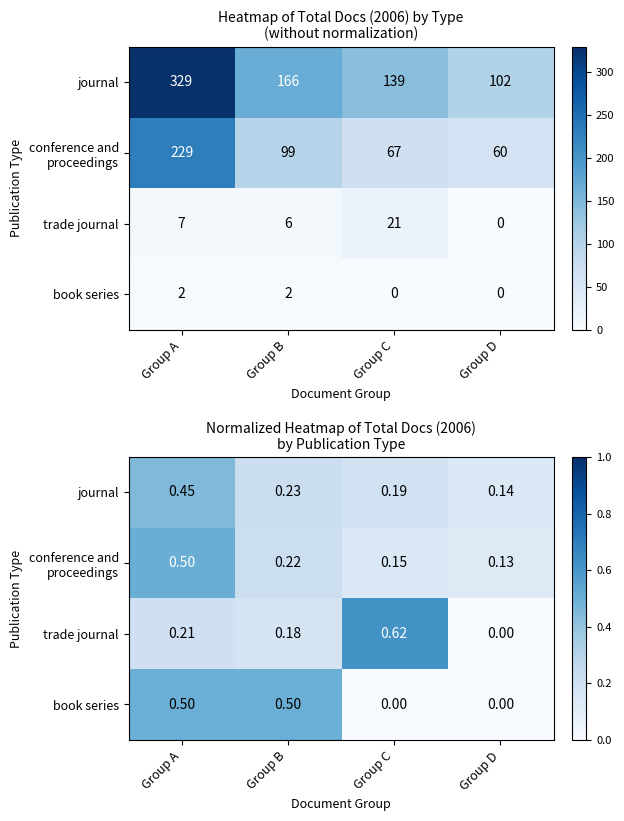

What is the difference between the second highest and minimum values in the book series series?

0.5